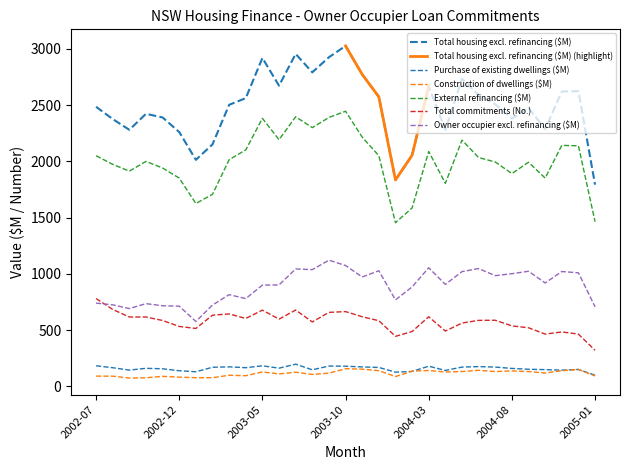

At 2003-05, list the series in order from smallest to largest.

Construction of dwellings ($M), Purchase of existing dwellings ($M), Total commitments (No.), Owner occupier excl. refinancing ($M), External refinancing ($M), Total housing excl. refinancing ($M)